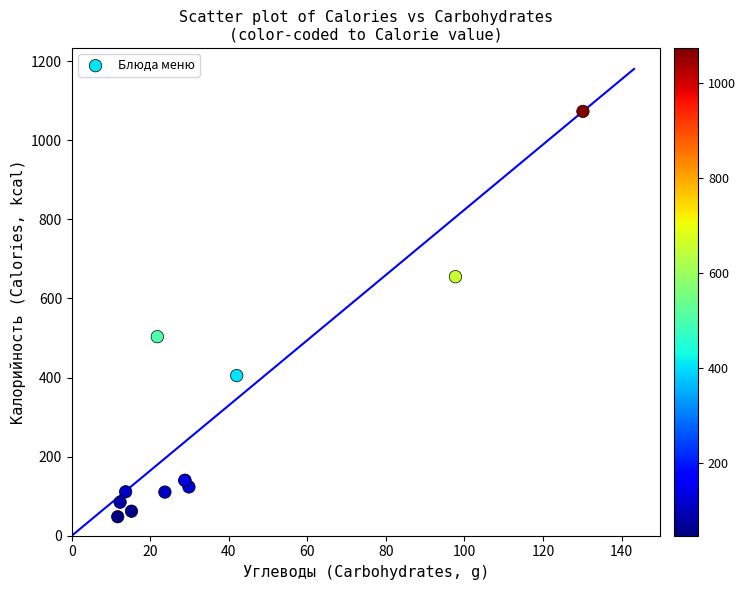

What Y value in the scatter plot is closest to 560?

503.4